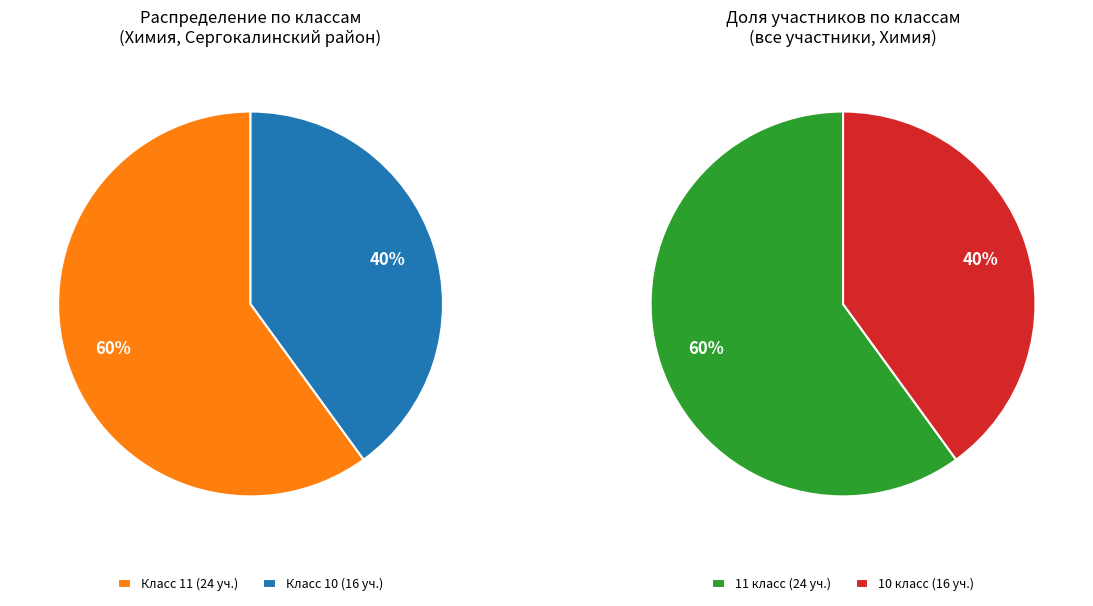

To the nearest percent, what is the difference between the Класс 10 and Класс 11 slice percentages?

20%